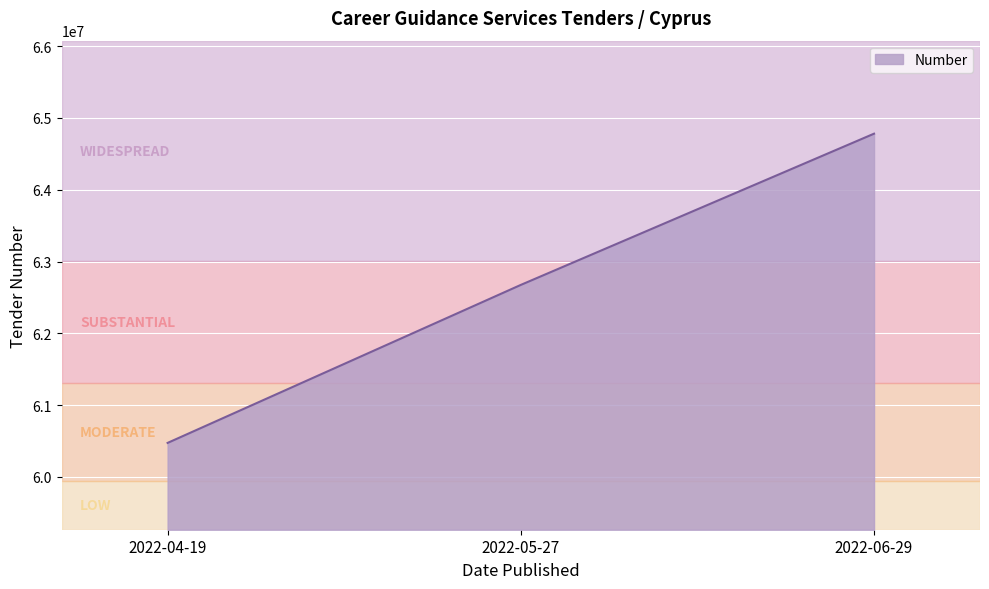

What is the sum of the values at 2022-06-29 and 2022-04-19?

125254826